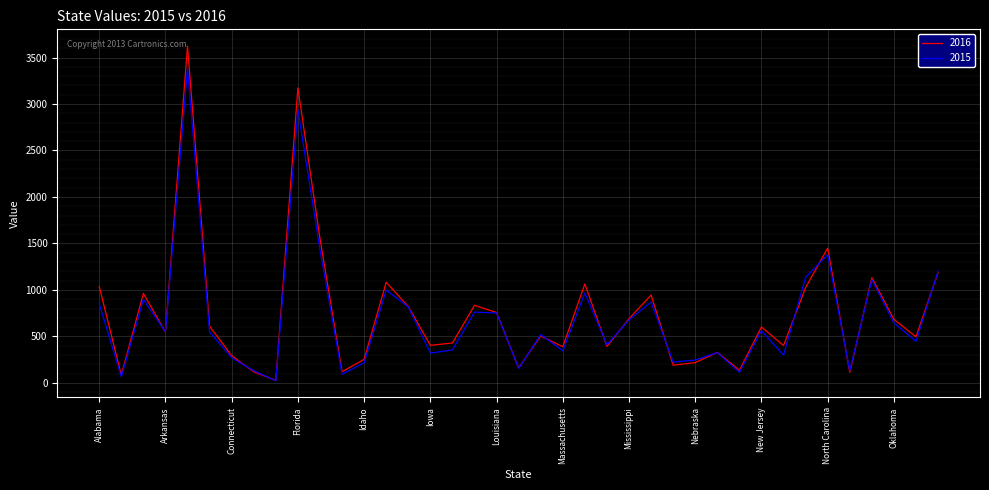

Which series has the largest total across all categories?

2016